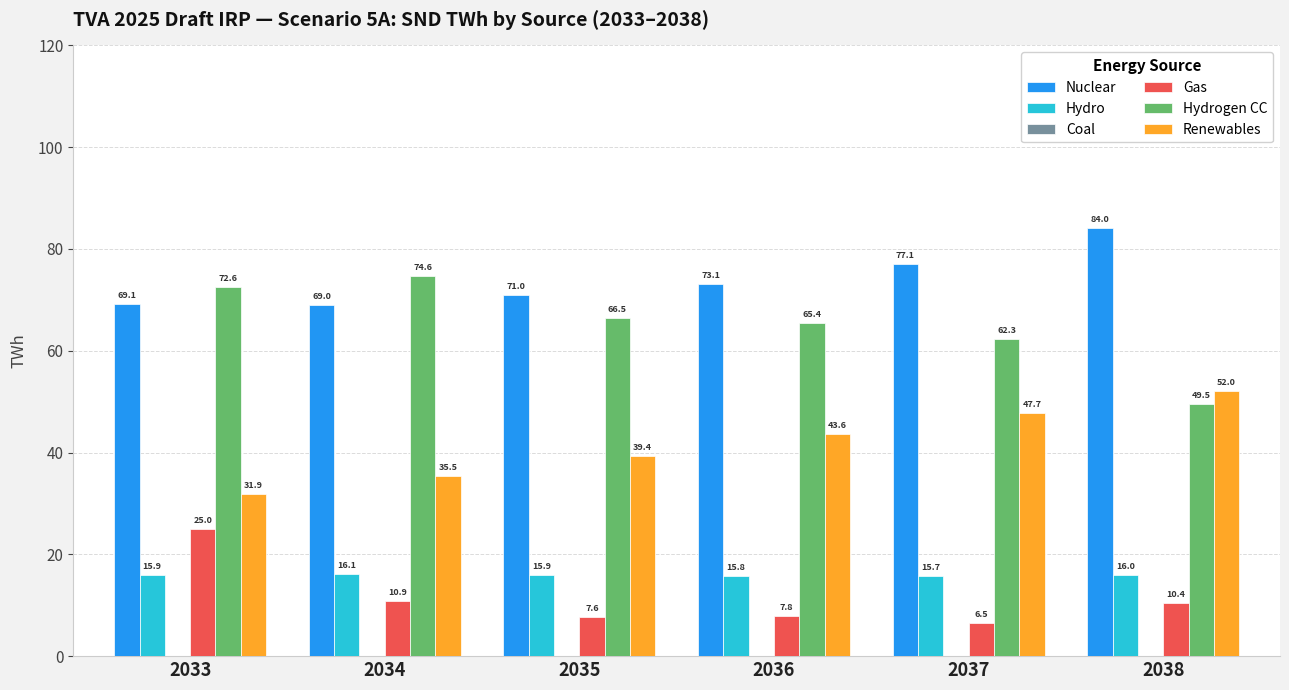

How many bars are there in total?

30